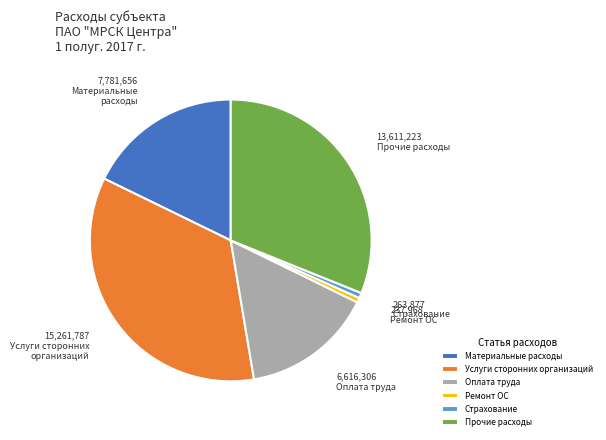

How many slices are in this pie chart?

6